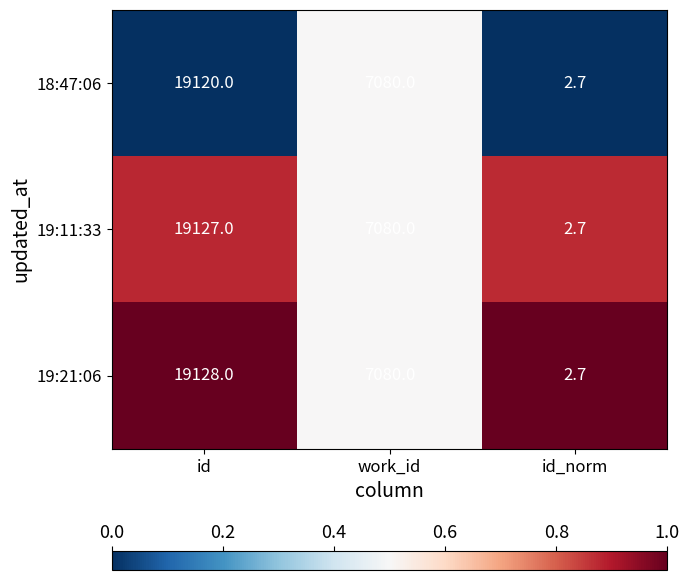

At which category is the sum across all series the highest?

id